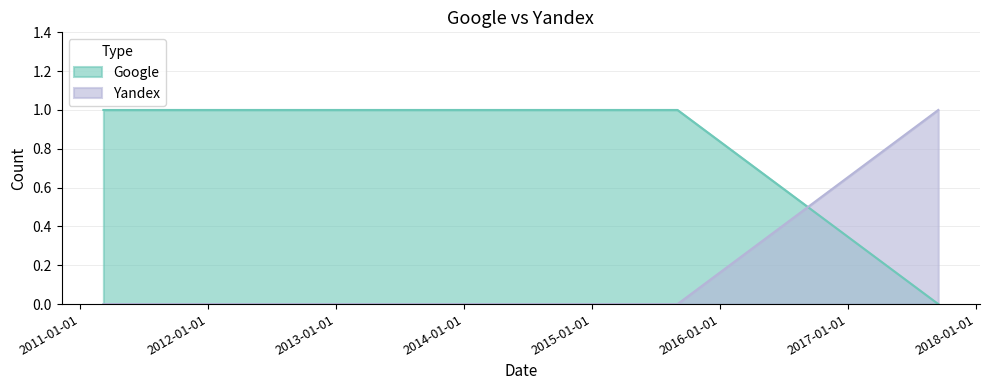

Where is Google nearest to the value 0?

2017-09-15